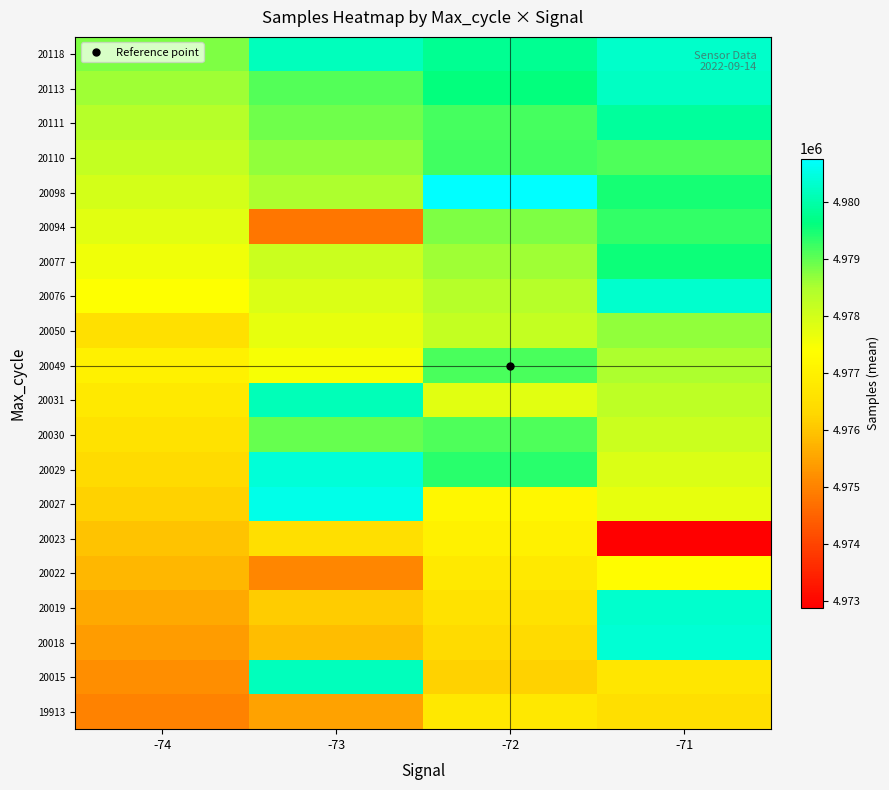

What is the spread (max minus min) of values at -71?

7485.0